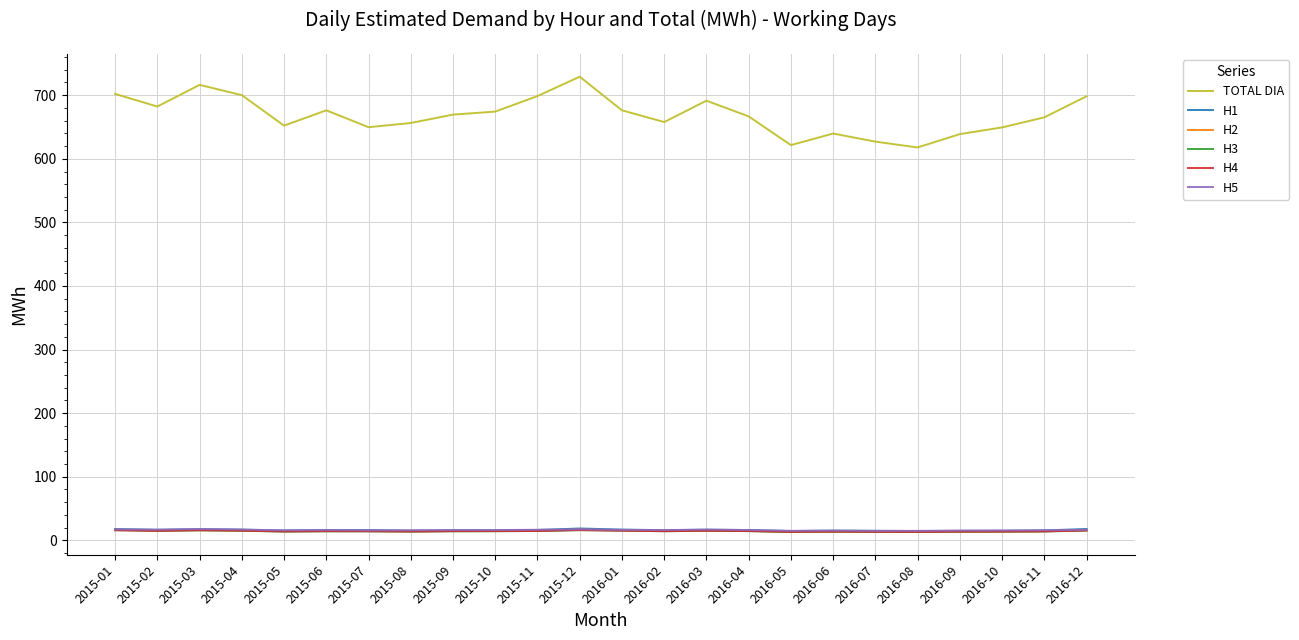

Which series has the largest total across all categories?

TOTAL DIA